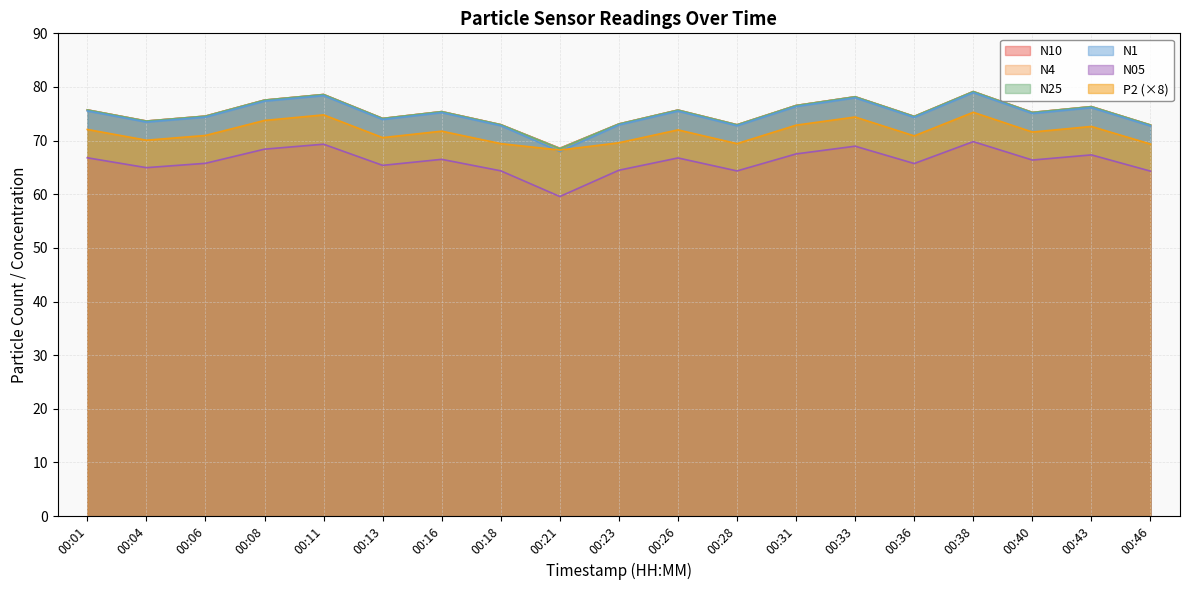

In N4, how many points are lower than both neighbors (excluding endpoints)?

6